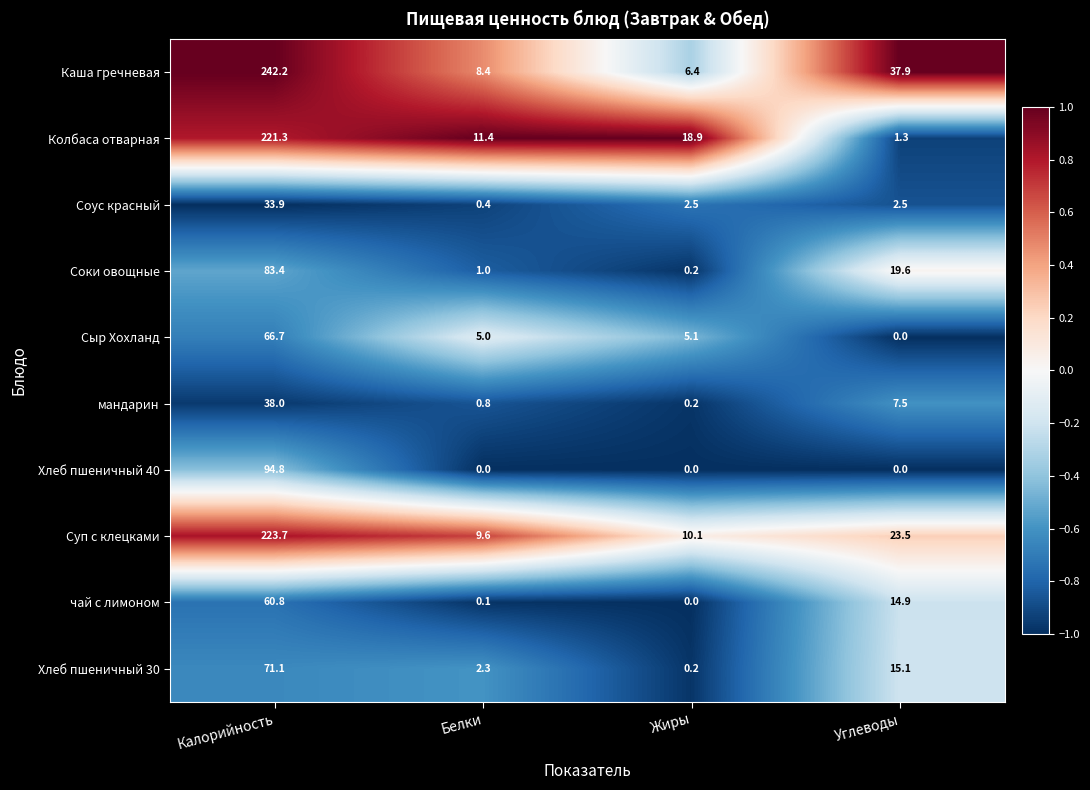

What is the difference between the maximum and second lowest values in the чай с лимоном series?

60.7